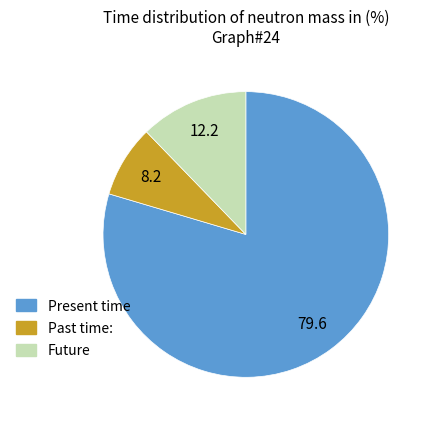

Is there a majority slice in this chart?

Yes